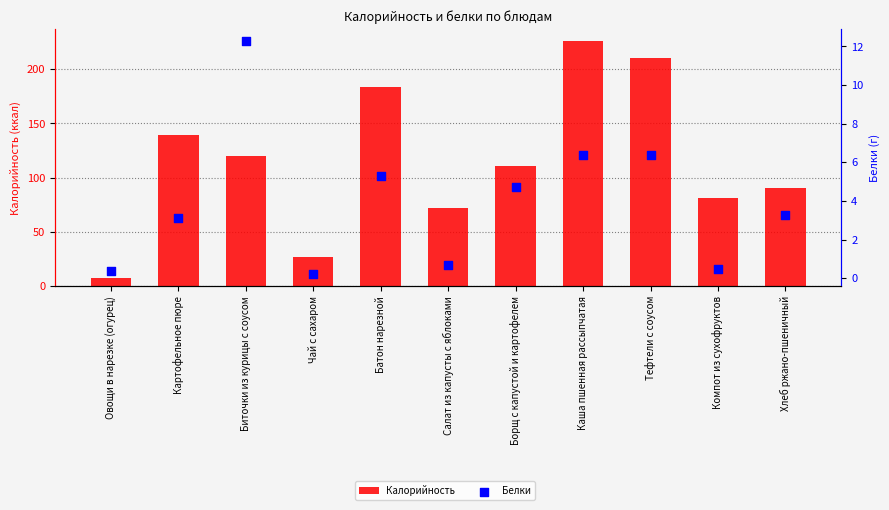

What are all the series names shown in the legend?

Калорийность, Белки